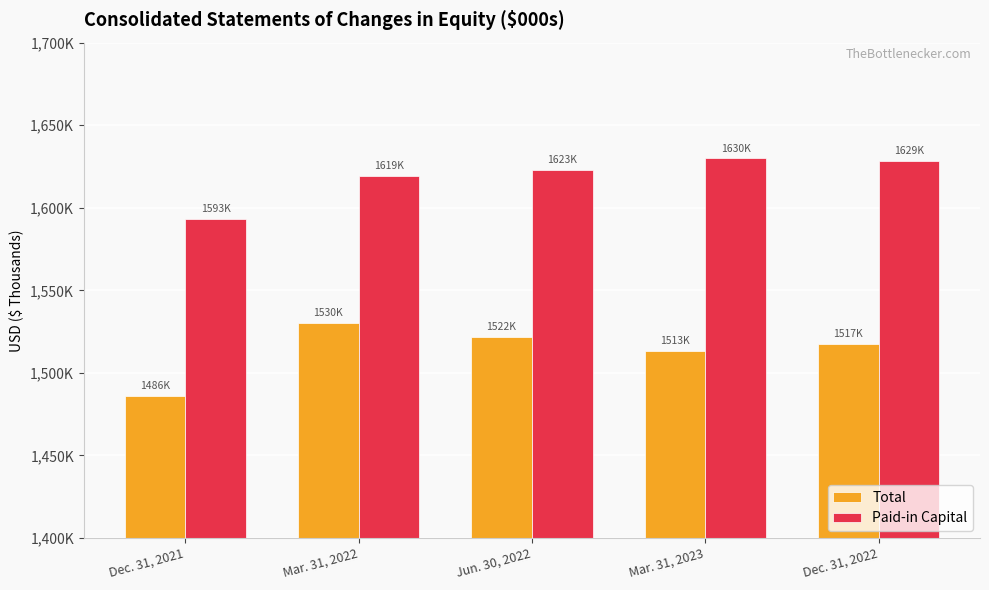

At which category is the sum across all series the highest?

Mar. 31, 2022